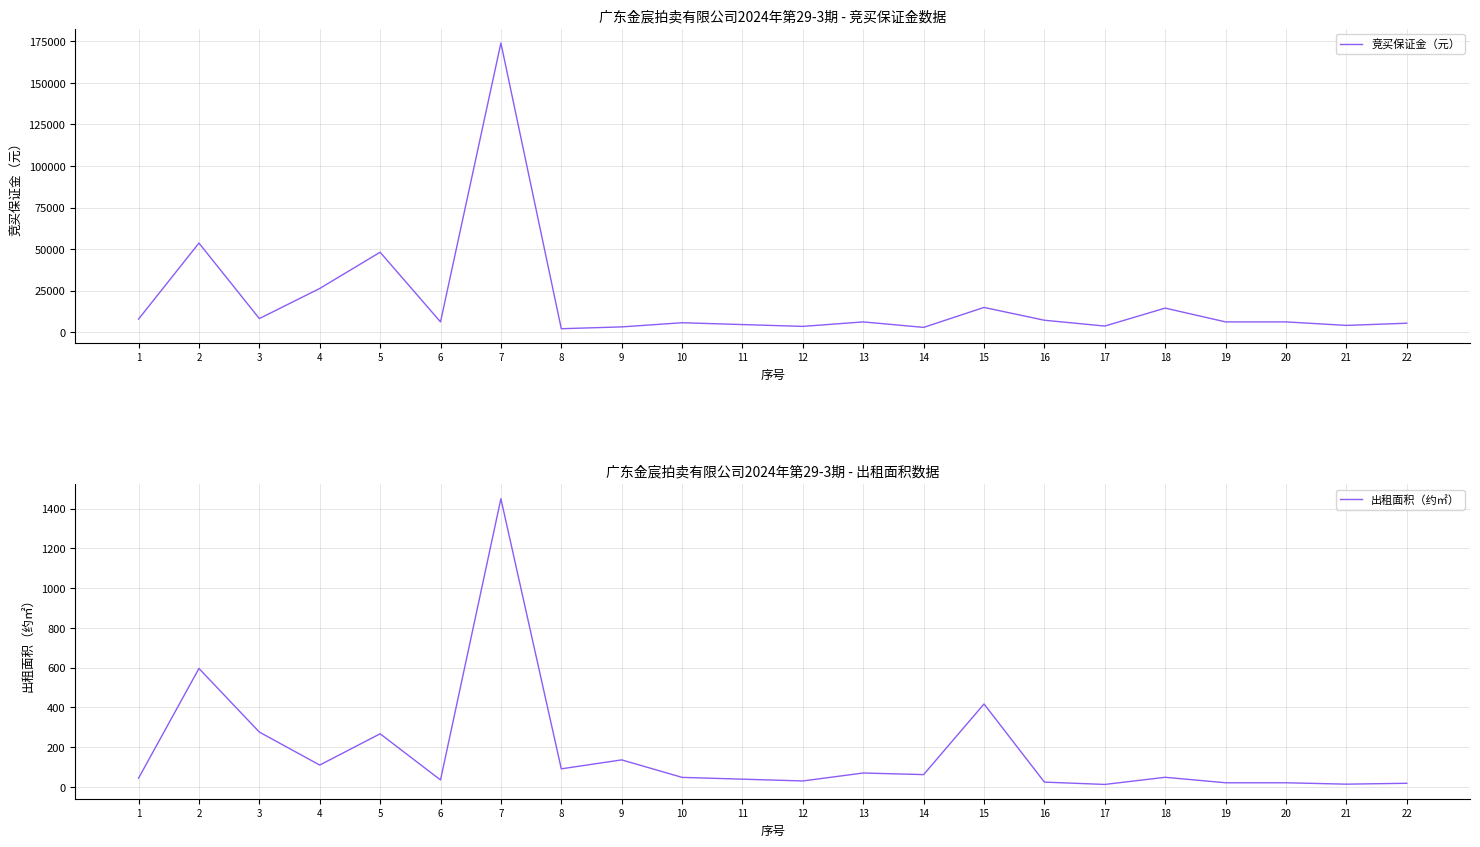

Reading right to left, transcribe all the data shown in this chart.

竞买保证金（元）: 22=5500.0	21=4200.0	20=6300.0	19=6300.0	18=14600.0	17=3800.0	16=7300.0	15=15000.0	14=3000.0	13=6300.0	12=3600.0	11=4700.0	10=5800.0	9=3300.0	8=2200.0	7=174000.0	6=6300.0	5=48200.0	4=26400.0	3=8300.0	2=53700.0	1=8000.0
出租面积（约㎡）: 22=18.3	21=13.9	20=20.9	19=20.9	18=48.5	17=12.5	16=24.2	15=417.3	14=62.0	13=70.0	12=30.0	11=39.0	10=48.0	9=136.0	8=91.0	7=1450.0	6=35.0	5=267.3	4=110.0	3=276.0	2=596.0	1=44.0